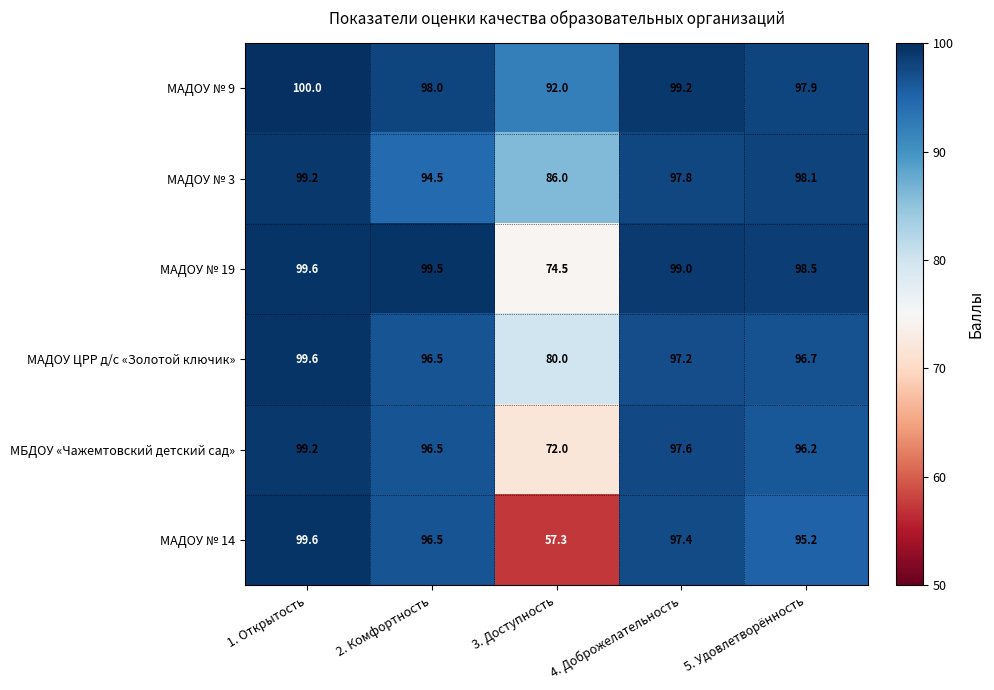

The value of МБДОУ «Чажемтовский детский сад» at 4. Доброжелательность is 23.0. True or false?

False